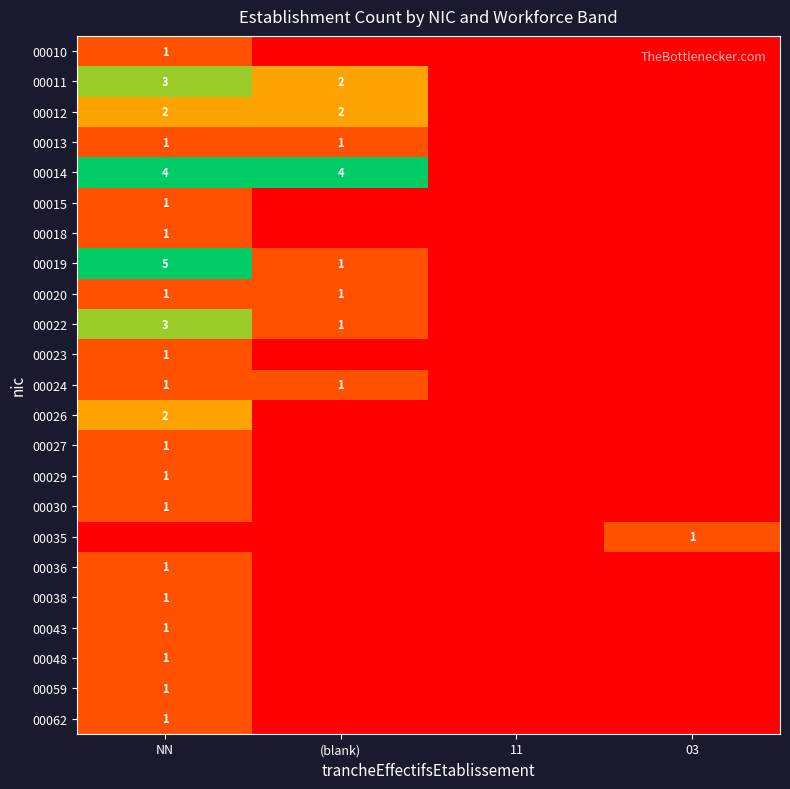

List the labels in order of 00012 value, largest first.

NN, (blank), 11, 03